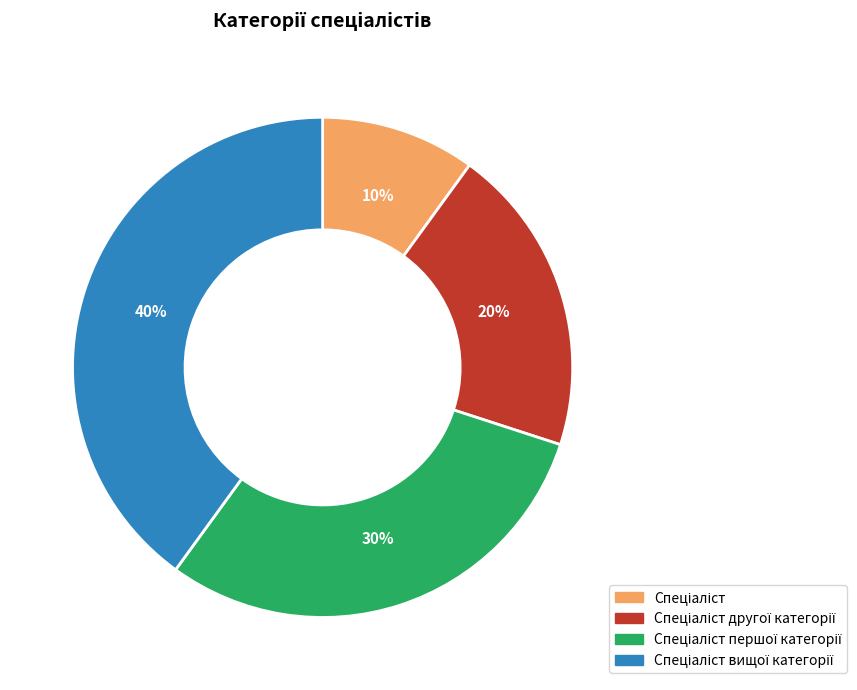

To the nearest percent, what is the average slice percentage?

25%